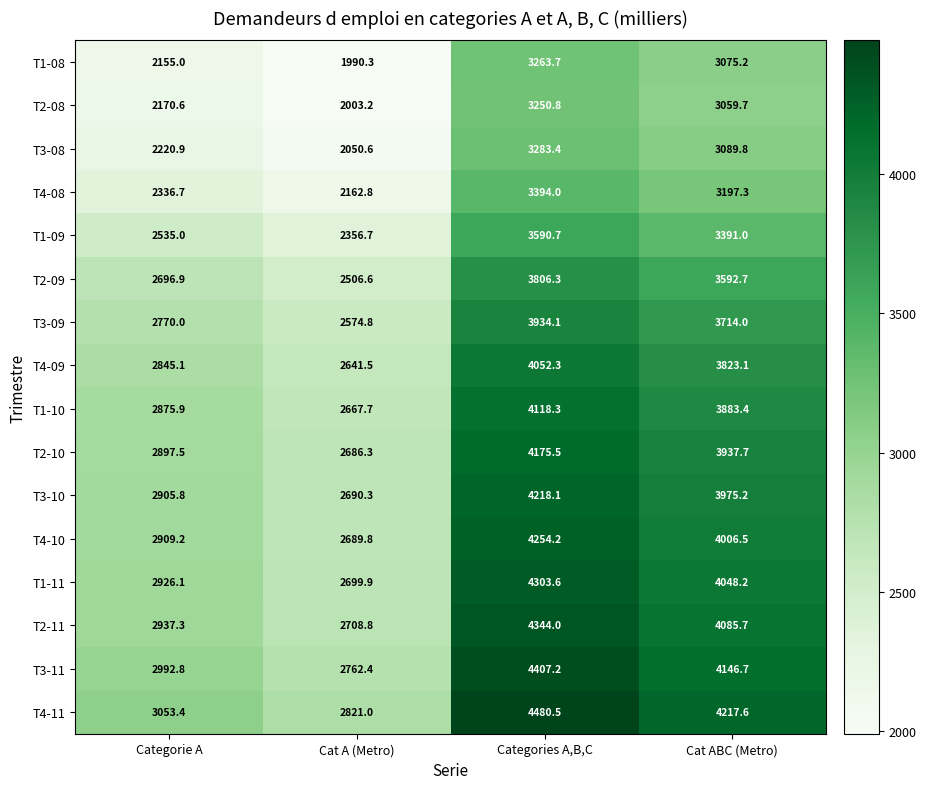

What is the sum of all T2-11 values?

14075.8